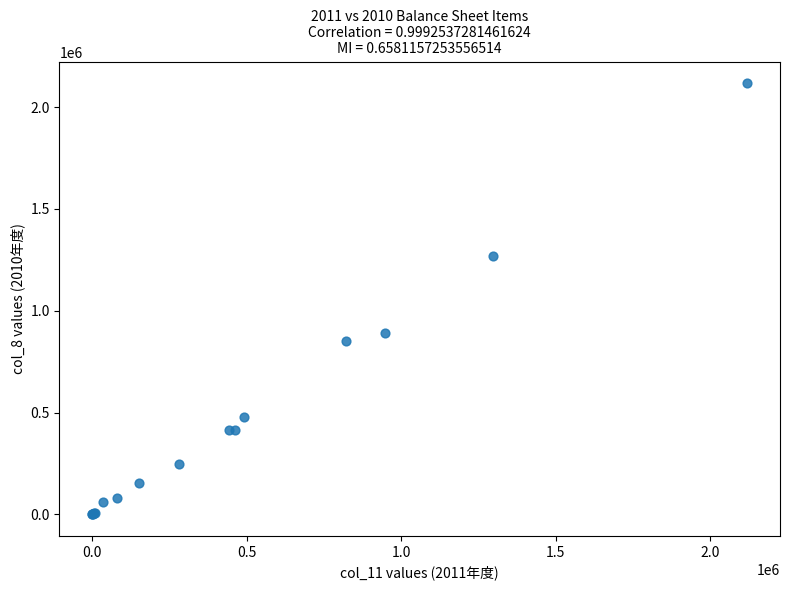

What Y value in the scatter plot is closest to 1058553?

890544